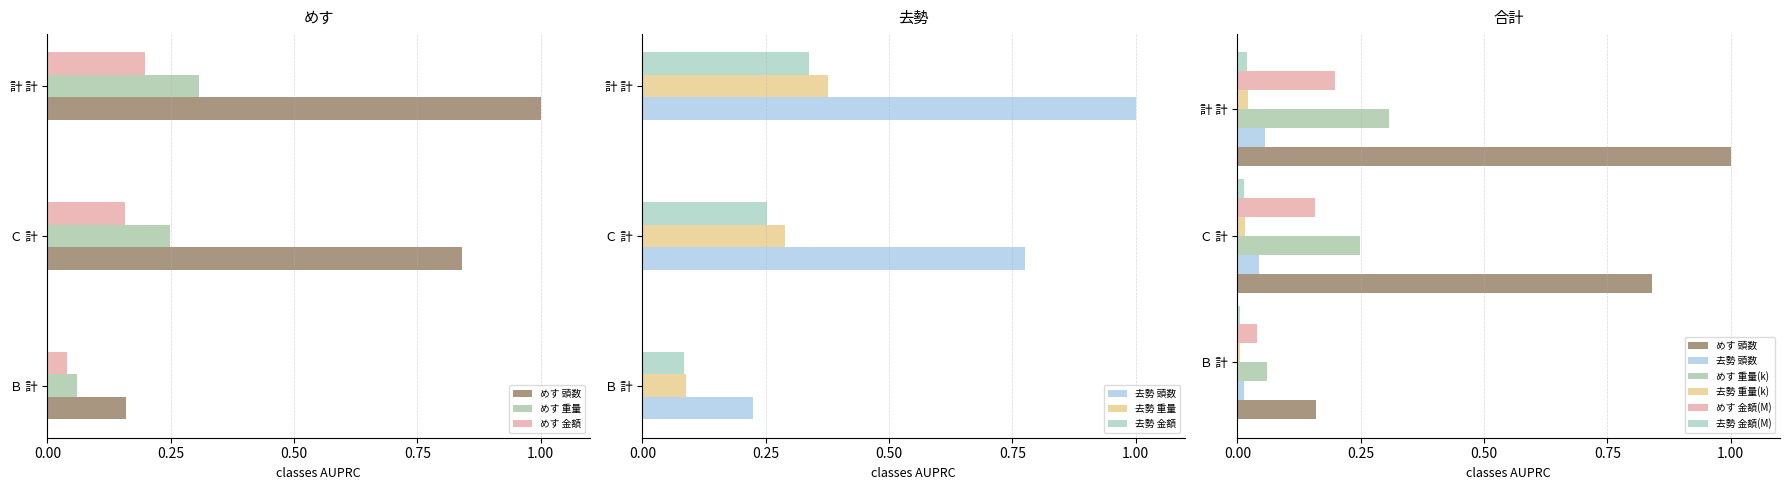

Which category has the lowest value in the めす 金額 series?

Ｂ 計